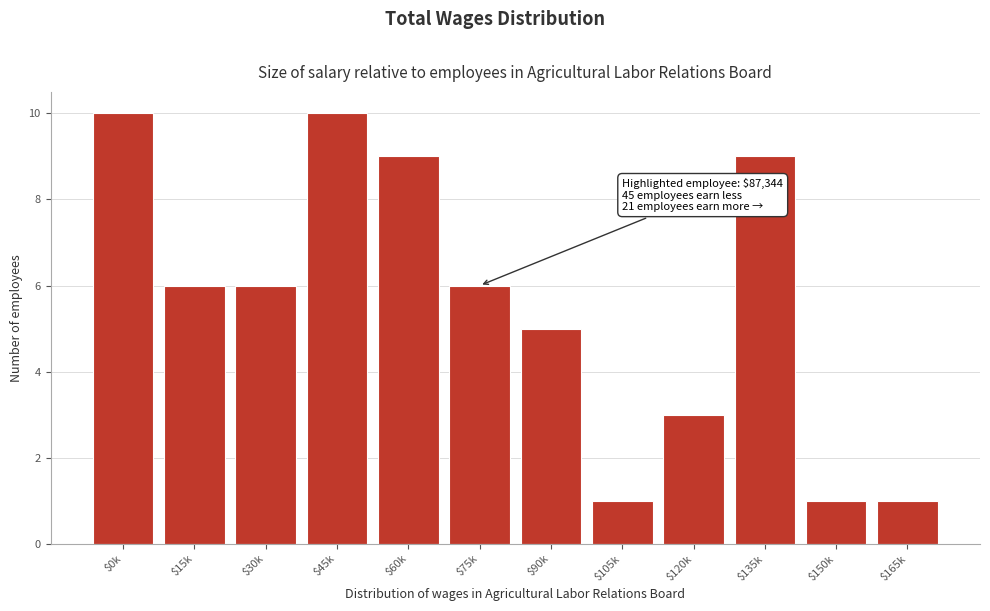

Reading left to right, transcribe all the data shown in this chart.

10	6	6	10	9	6	5	1	3	9	1	1